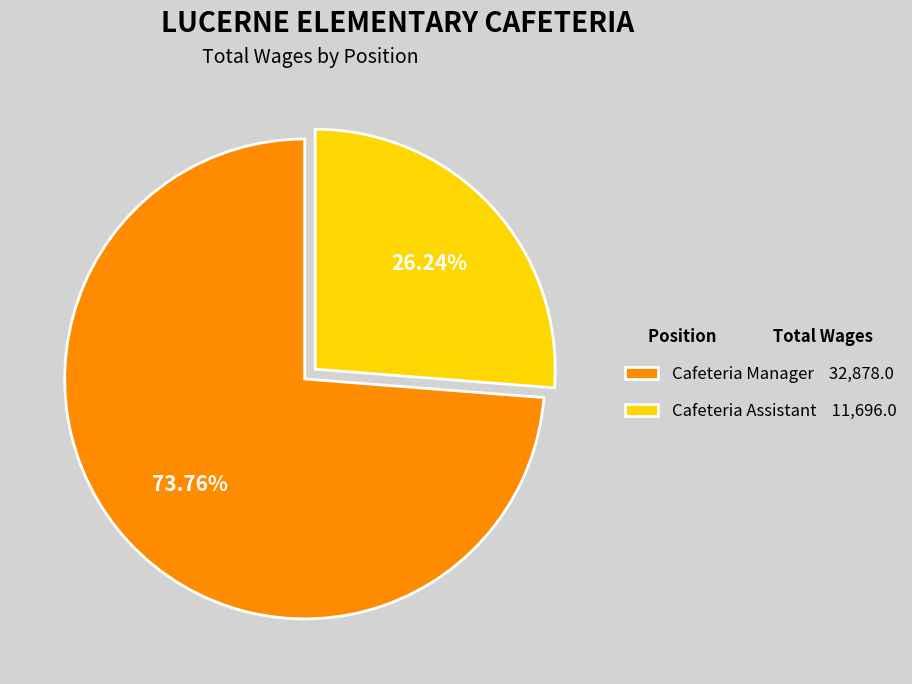

To the nearest percent, what is the difference between the largest and smallest slice percentages?

48%